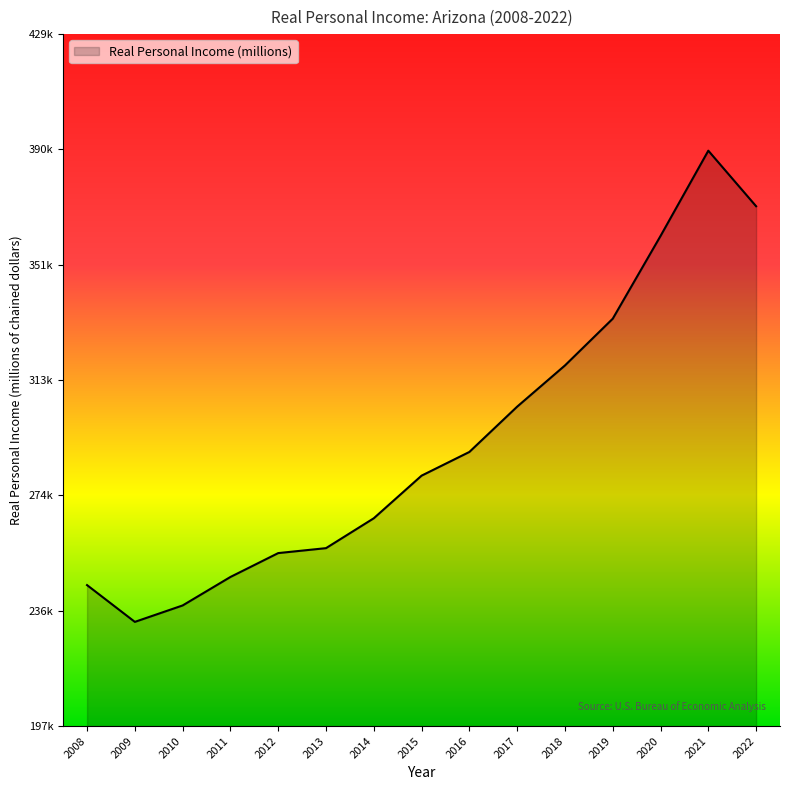

Does the chart have visible grid lines?

No